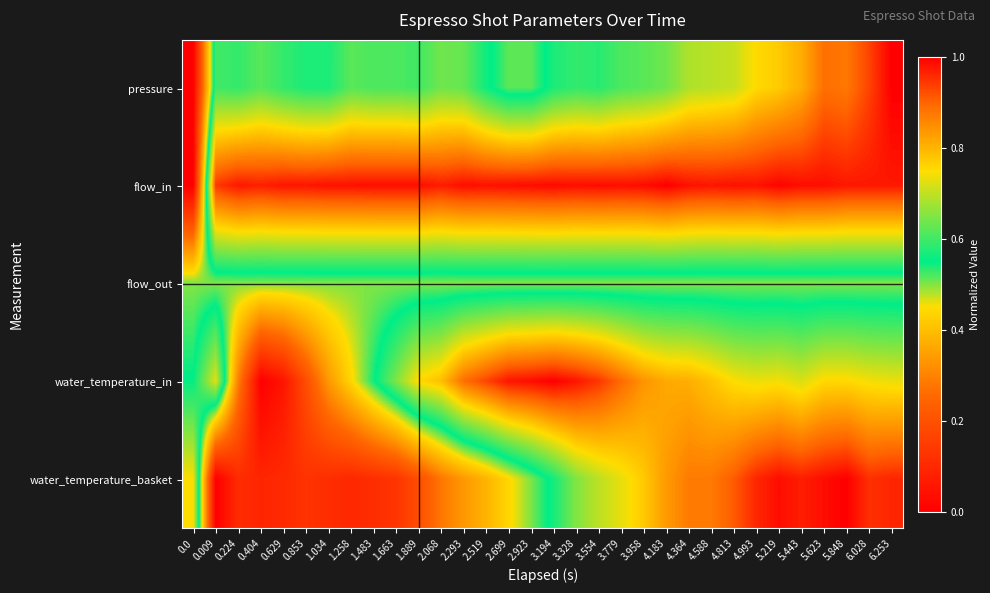

Rank the series by their maximum value, from highest to lowest.

pressure, flow_in, water_temperature_in, water_temperature_basket, flow_out